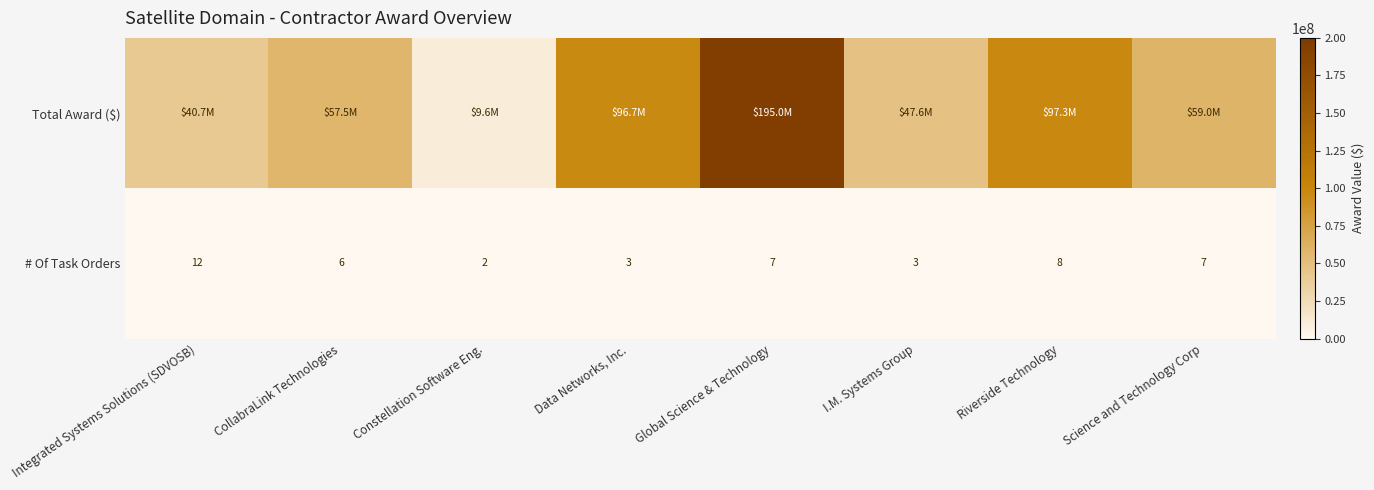

At which label does # Of Task Orders first exceed 7?

Integrated Systems Solutions (SDVOSB)